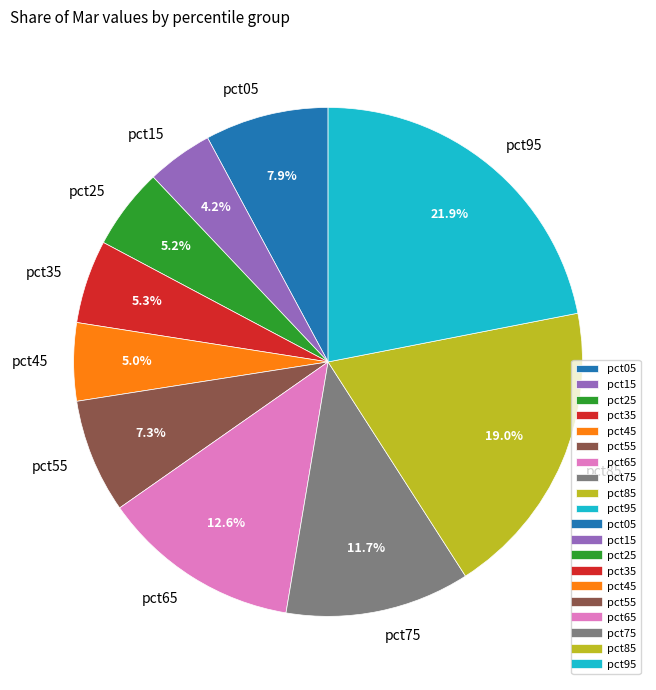

Is pct35 the majority of the pie?

No